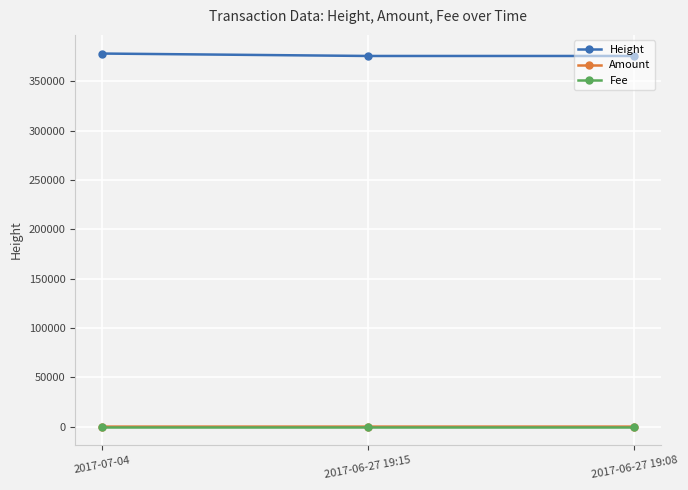

What is the minimum value for Height?

375708